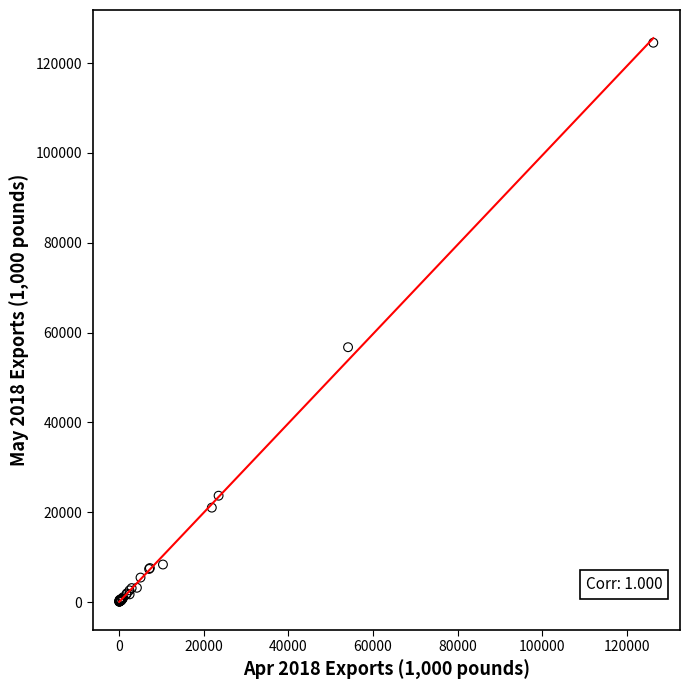

What Y value in the scatter plot is closest to 62305?

56738.5